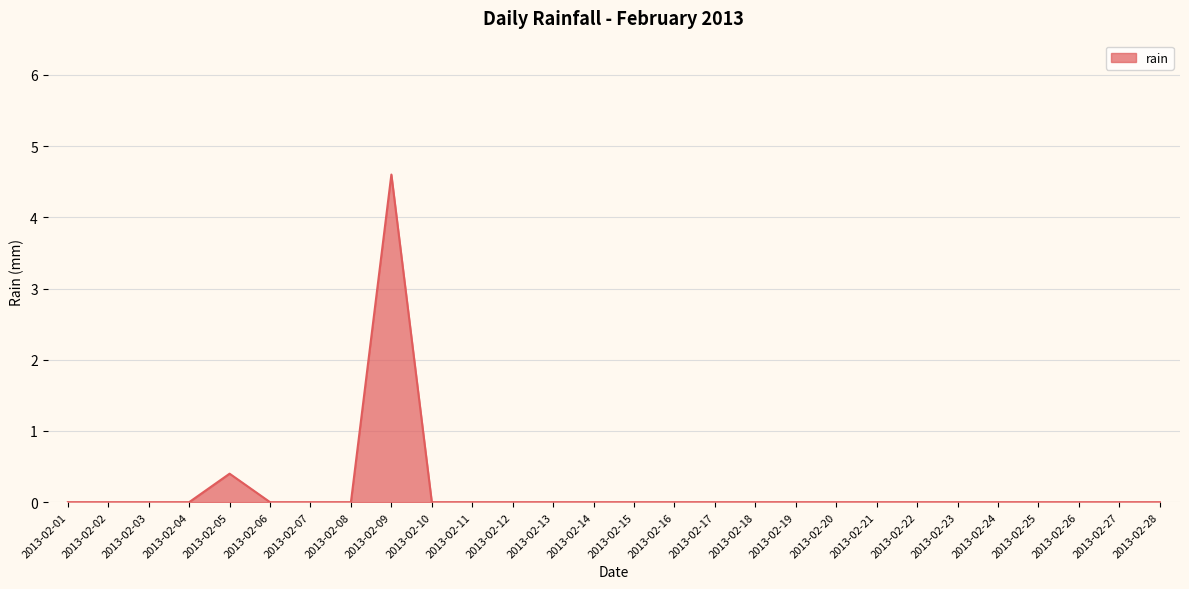

True or false: the data shows 2.5 at 2013-02-11.

False